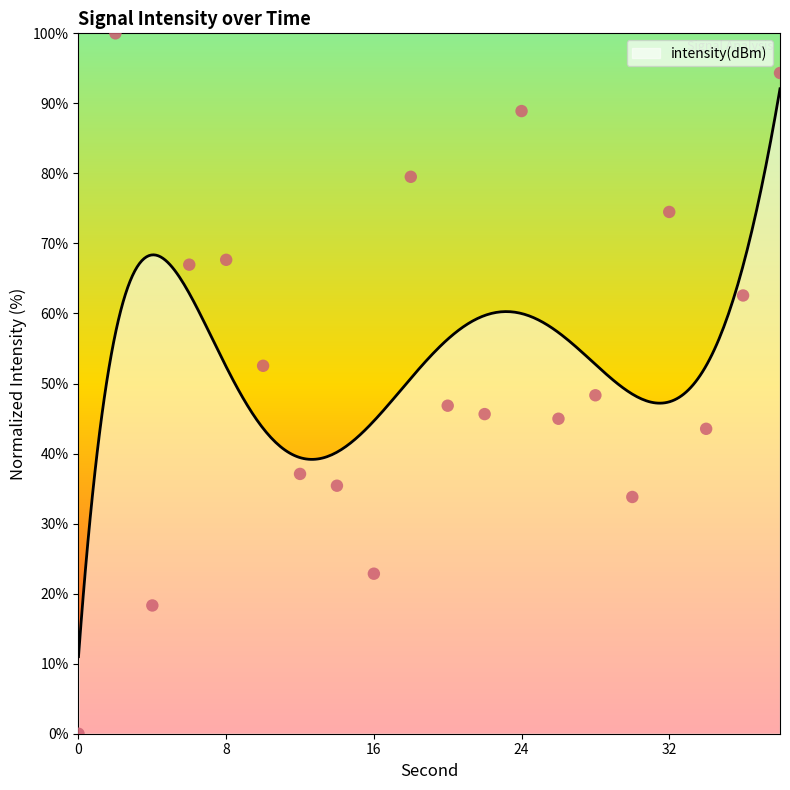

What is the change in value from 0 to 38?

+94.3